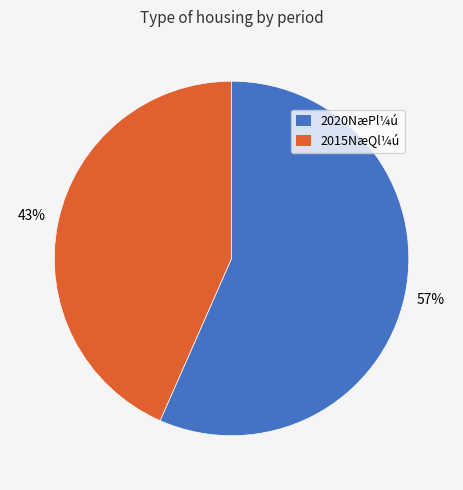

To the nearest percent, what is the average slice percentage?

50%